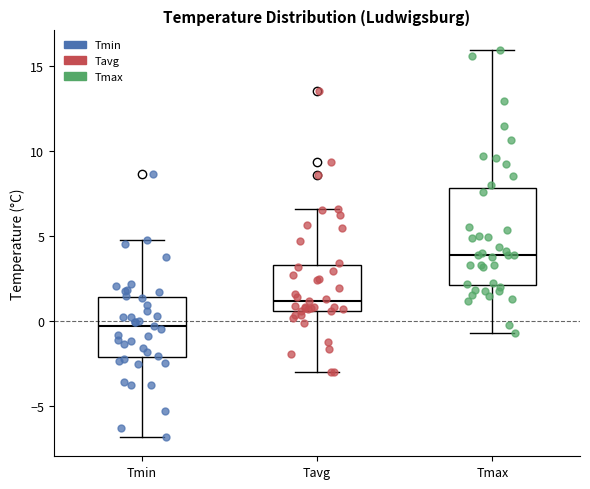

Which box has the highest median line?

Tmax